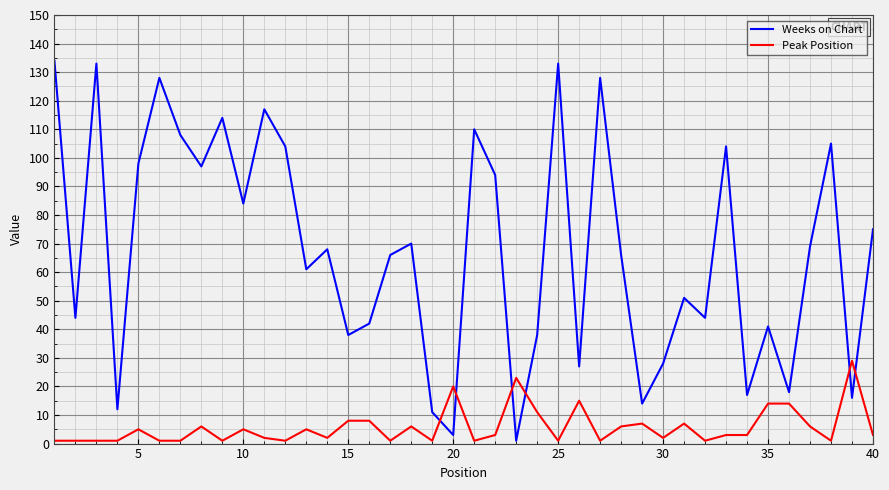

How many lines are shown in the chart?

2